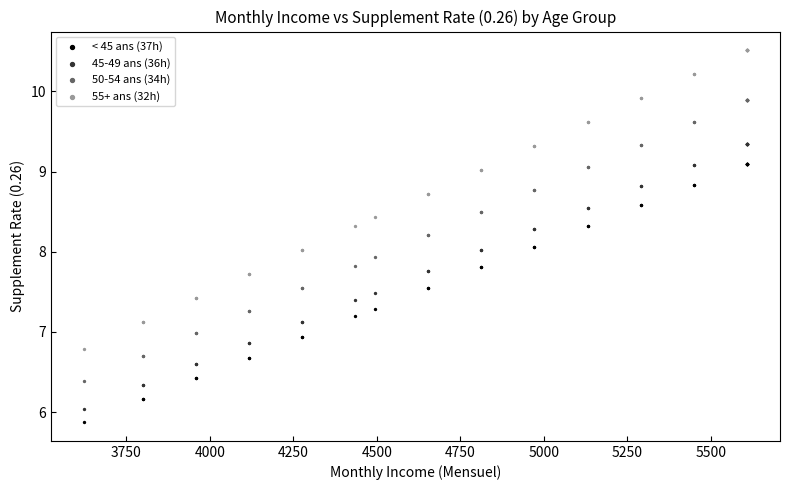

Which series has the widest spread of Y values?

55+ ans (32h)